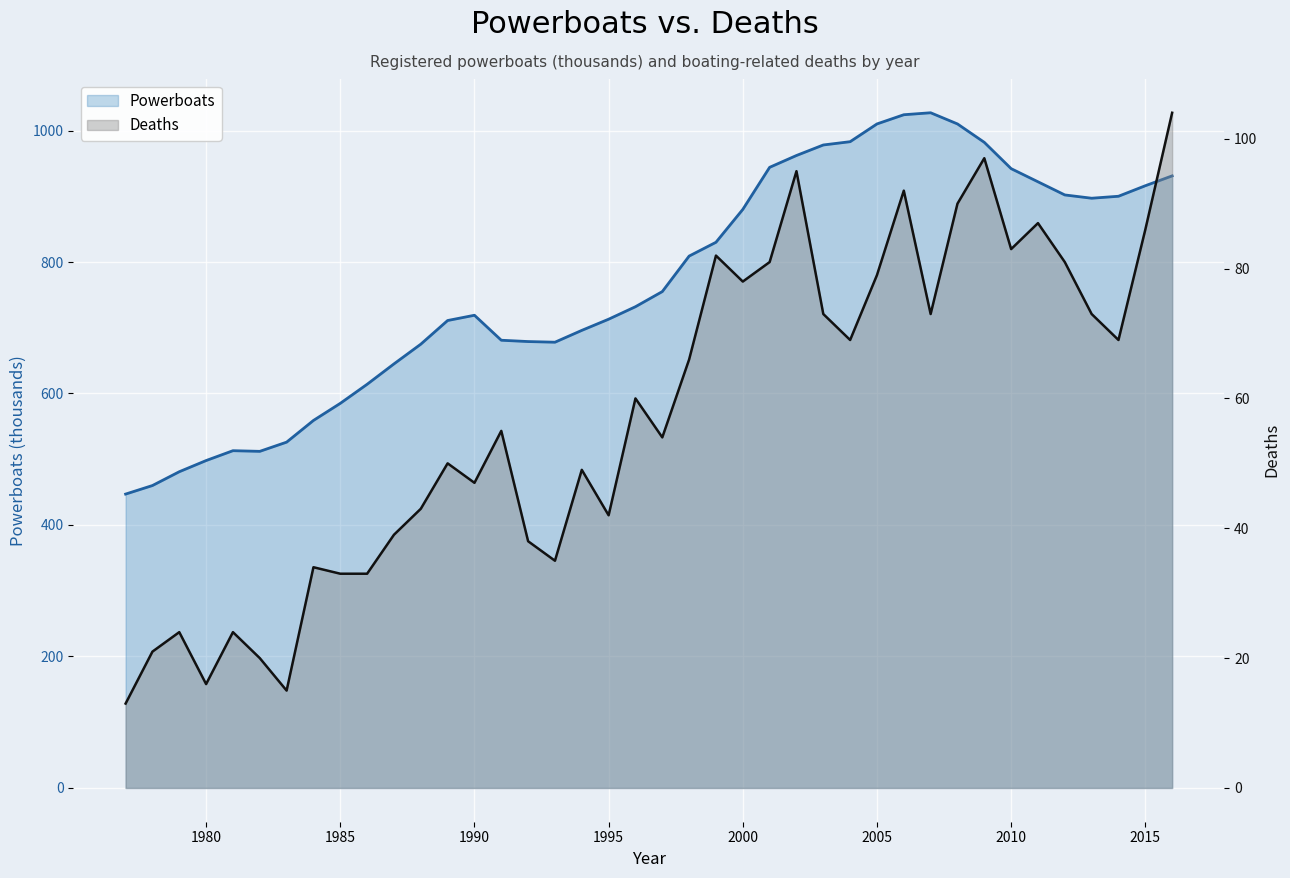

What is the difference between the second highest and minimum values in the Powerboats series?

577